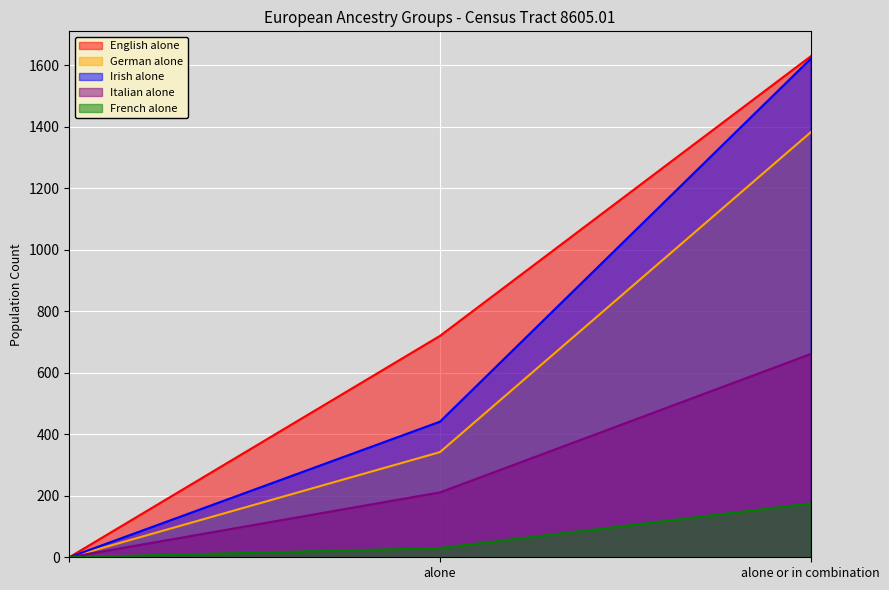

Is it true that German alone equals 503 at alone?

False